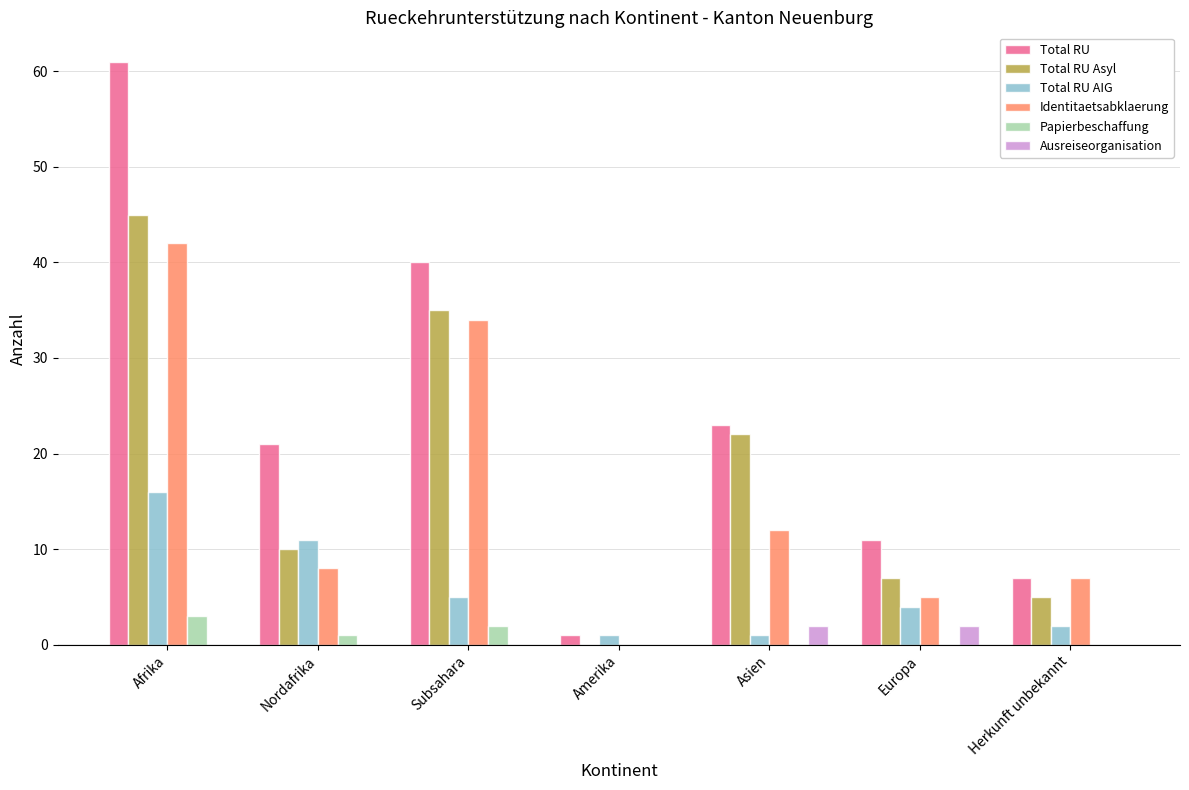

Which series has the widest spread of values?

Total RU